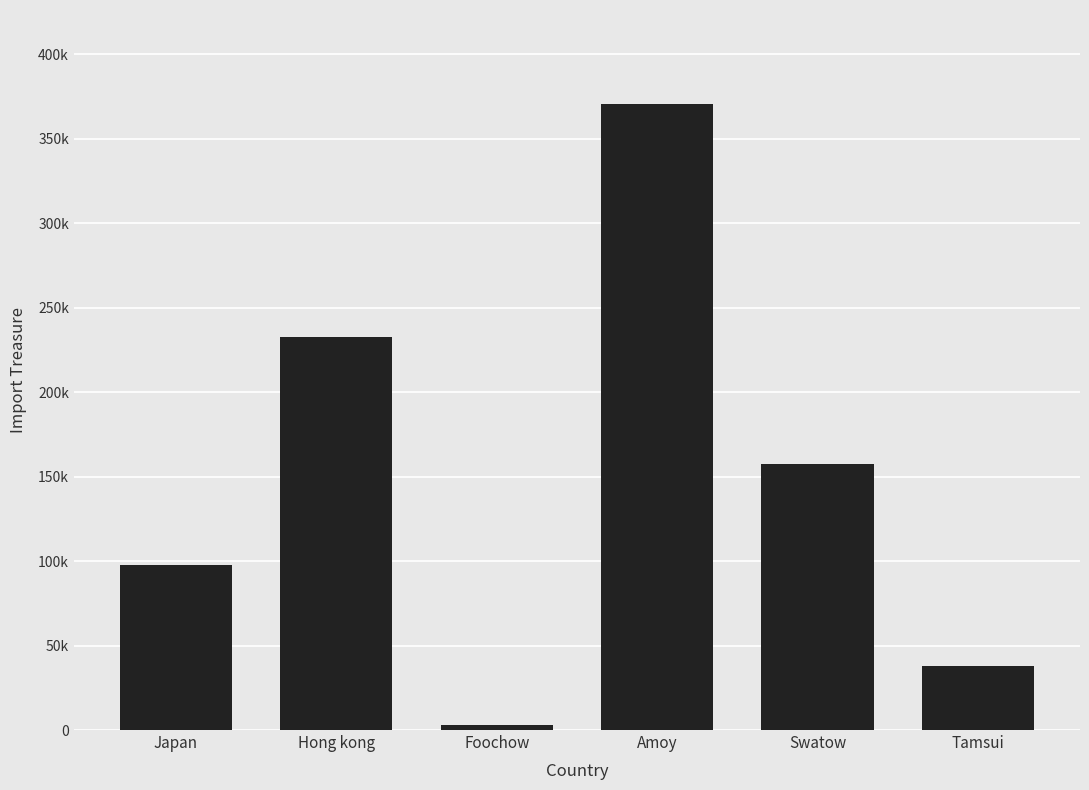

What is the value of the 1st bar from the left?

97900